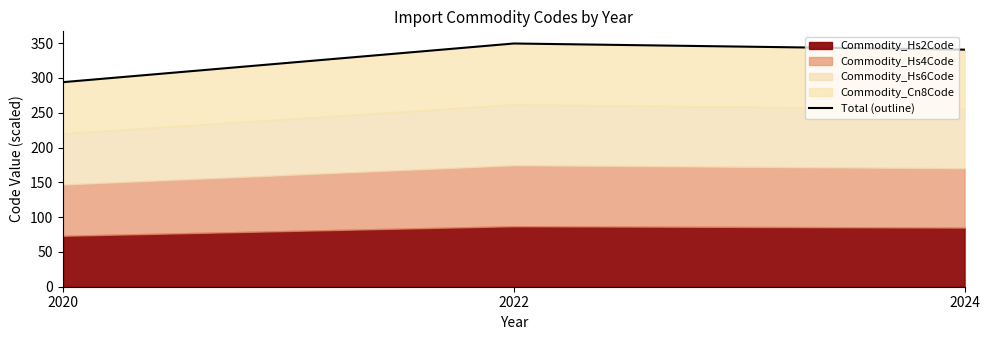

Approximately how many times larger is the value at 2022 compared to 2024?

1.0